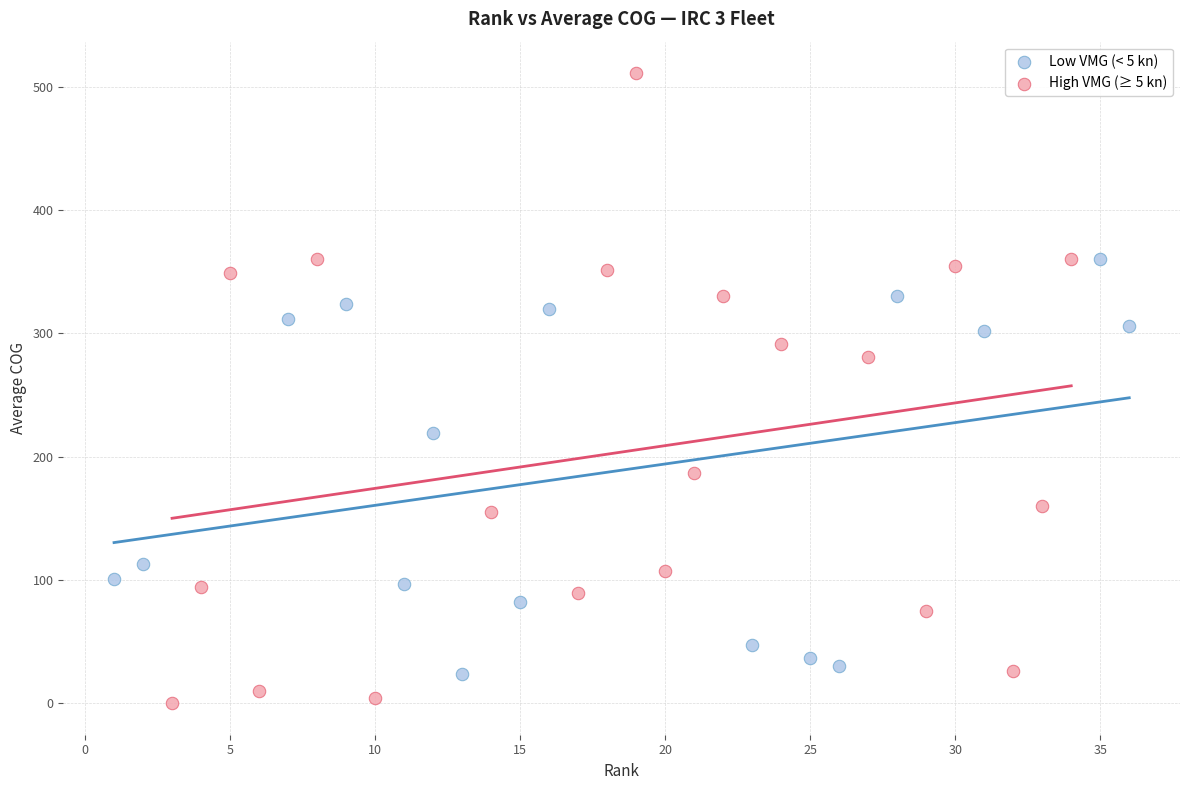

Which series reaches the maximum Y coordinate?

High VMG (≥ 5 kn)